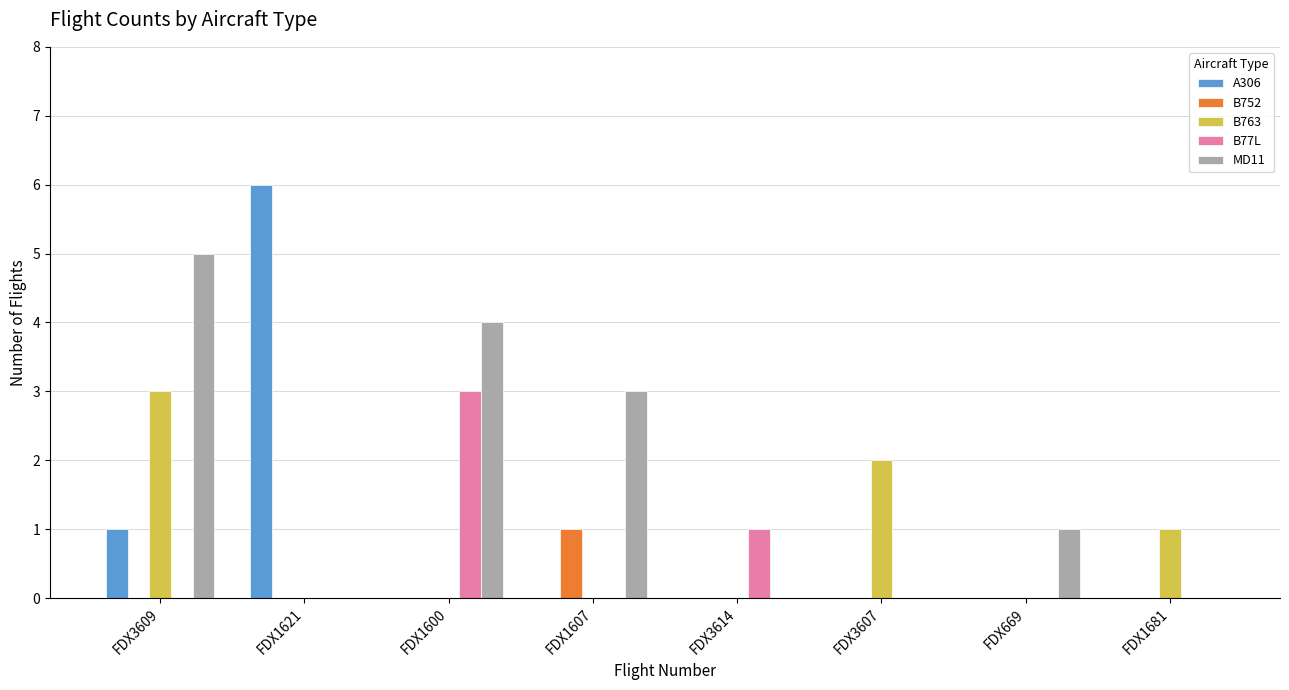

What is the total value across all series at FDX1607?

4